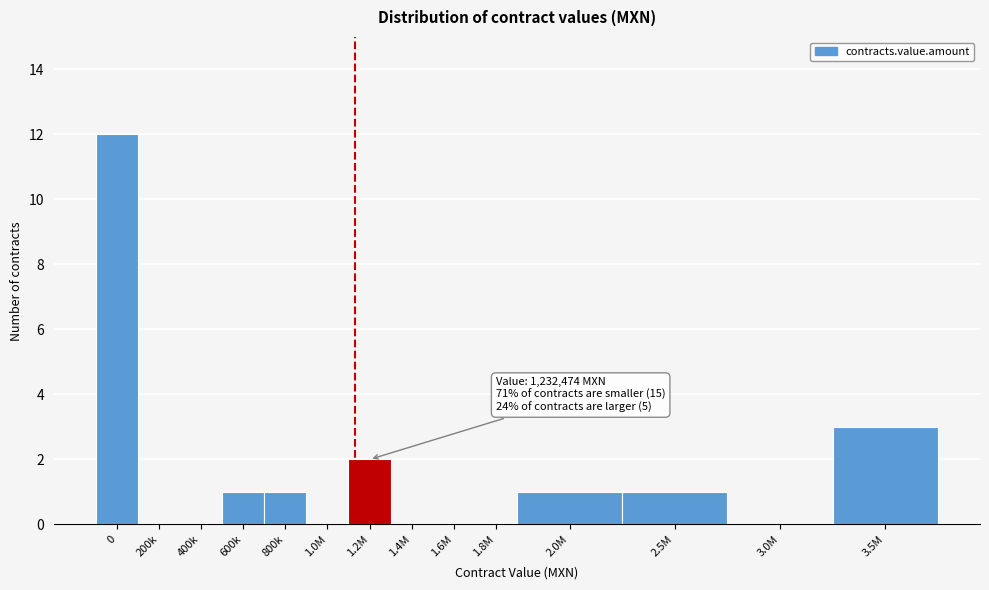

Reading right to left, extract all data points from this chart.

3.5M=3	3.0M=0	2.5M=1	2.0M=1	1.8M=0	1.6M=0	1.4M=0	1.2M=2	1.0M=0	800k=1	600k=1	400k=0	200k=0	0=12